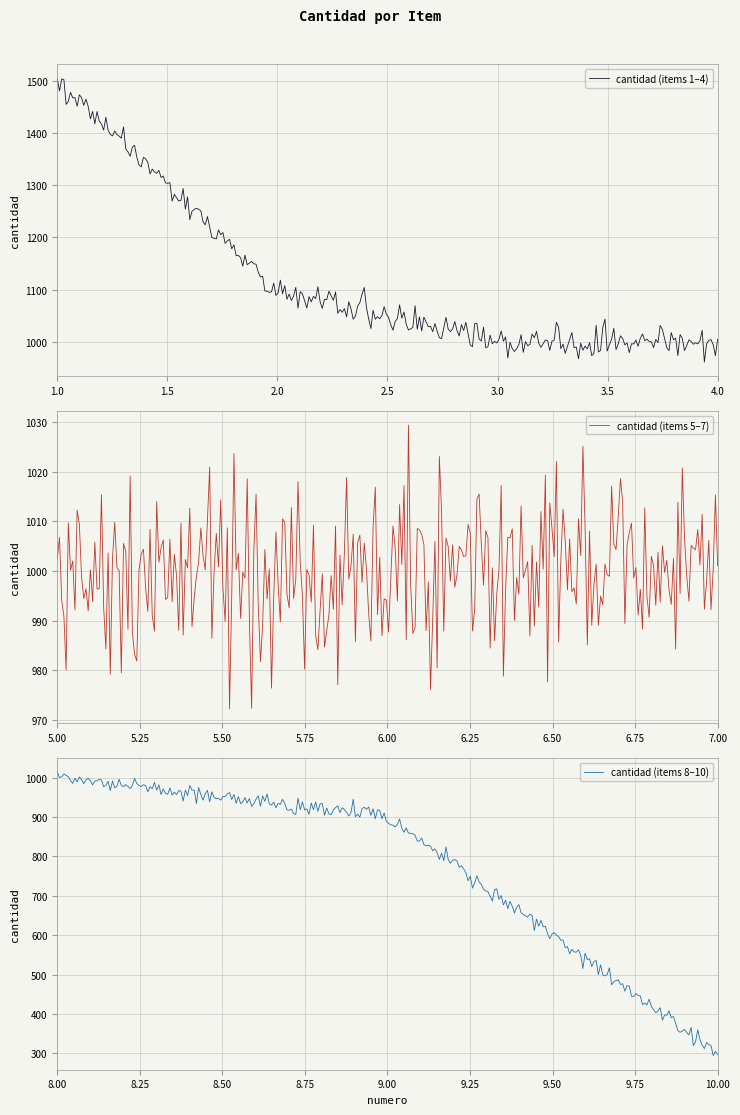

Which category has the highest value across all series?

1